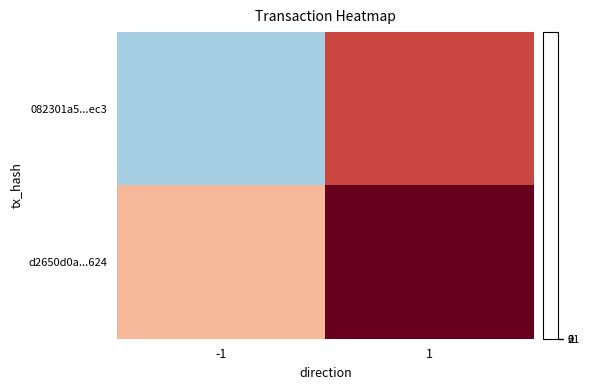

Rank the series at 1 from highest to lowest value.

d2650d0a...624, 082301a5...ec3